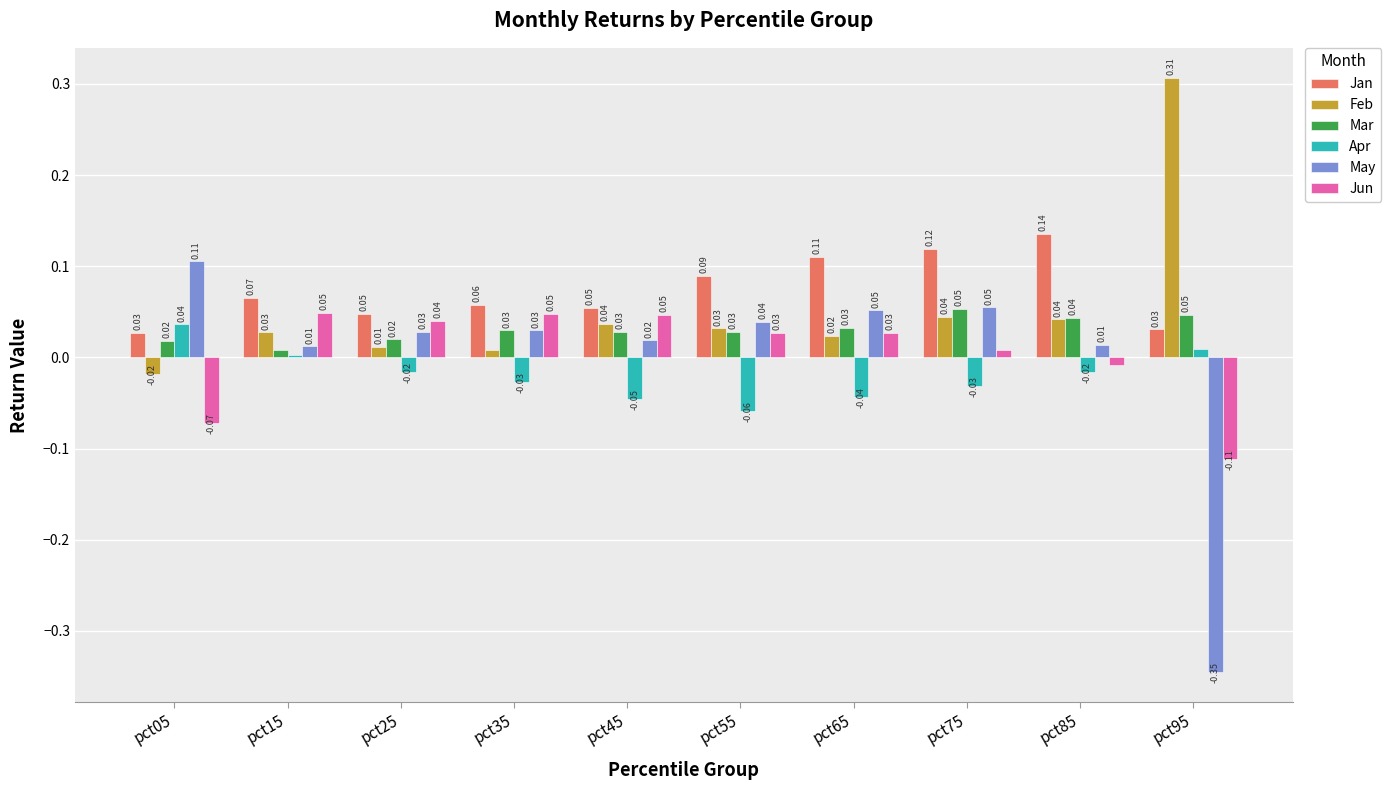

Are the bars grouped side by side (vs. stacked)?

Yes